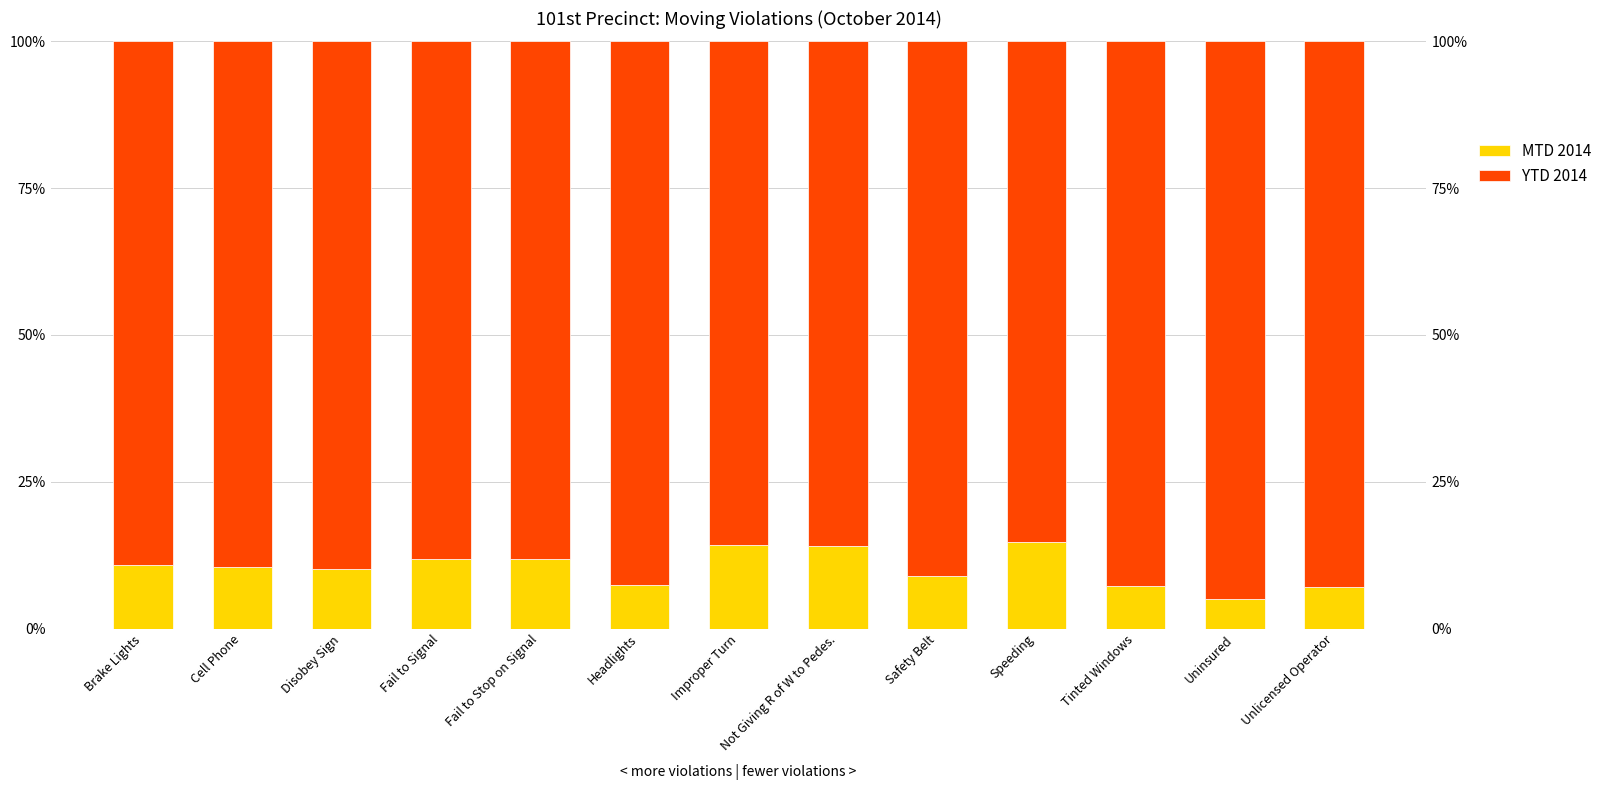

Between Improper Turn and Safety Belt, which is larger?

Improper Turn